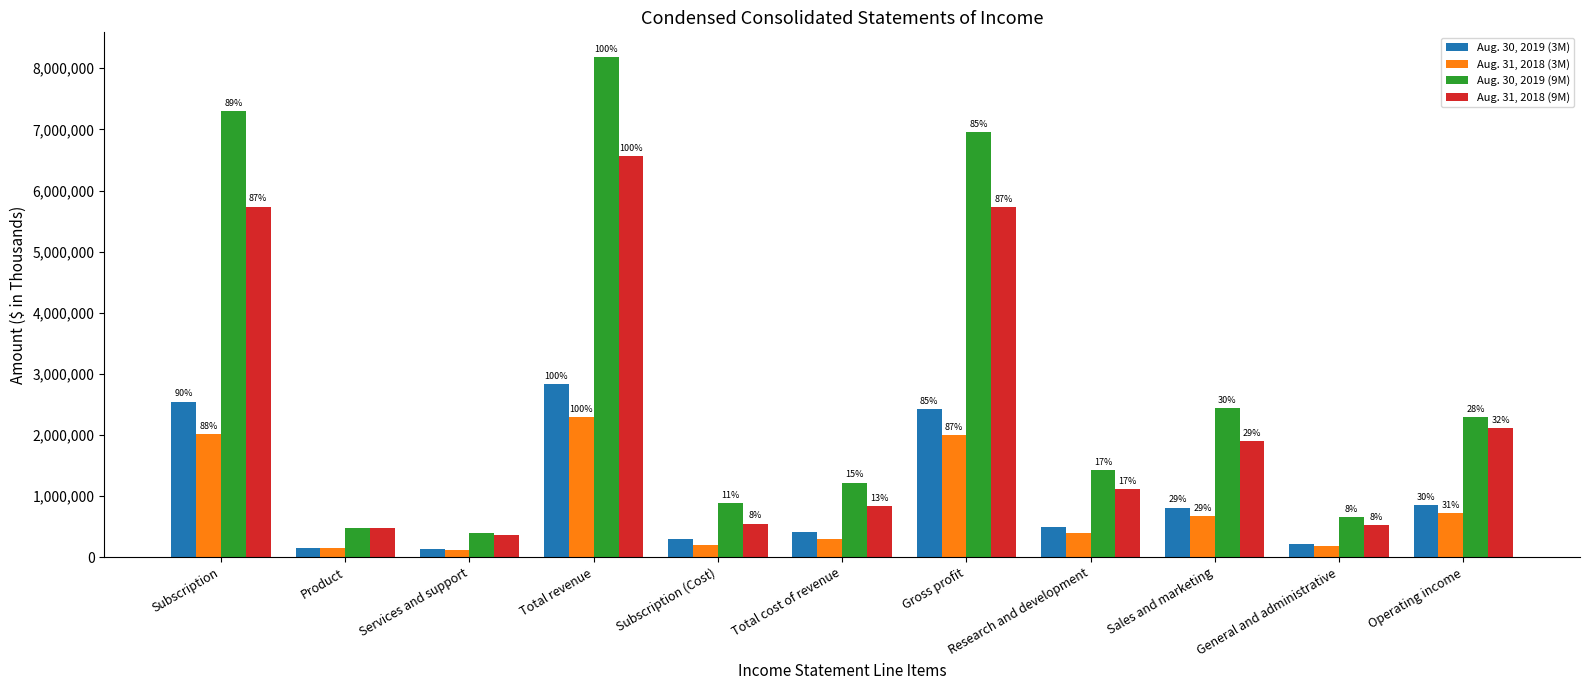

What value does the Aug. 30, 2019 (3M) series have at Research and development?

489827